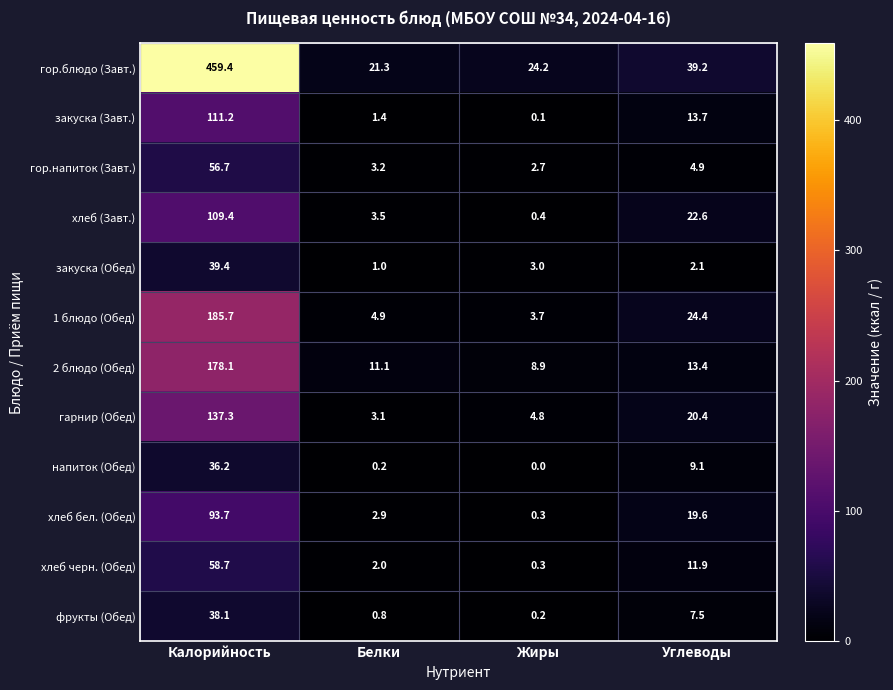

Which series has the largest total across all categories?

гор.блюдо (Завт.)